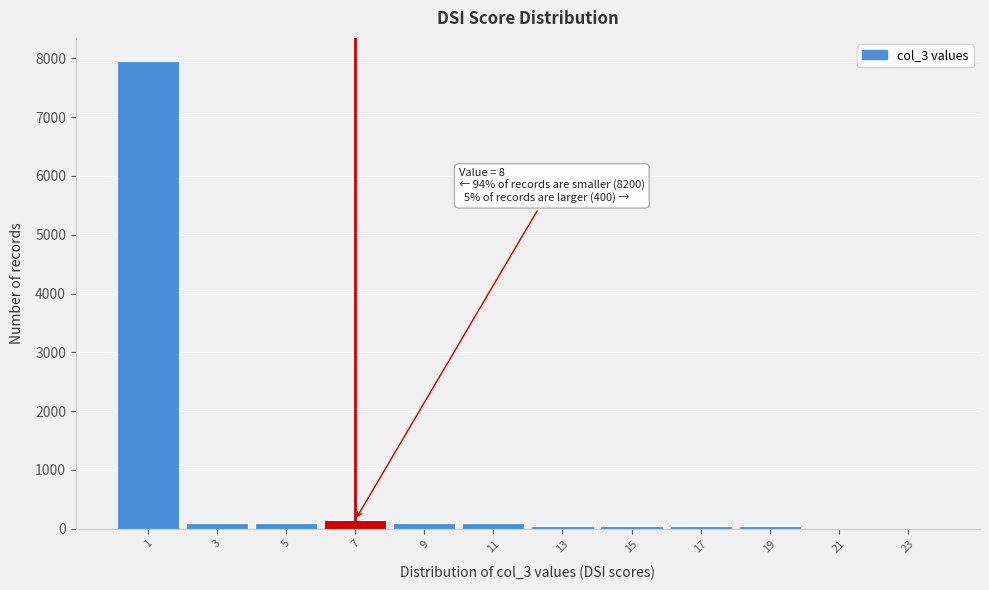

Reading left to right, list all the values displayed in this chart.

1=7950	3=100	5=100	7=150	9=100	11=100	13=50	15=50	17=50	19=50	21=0	23=0